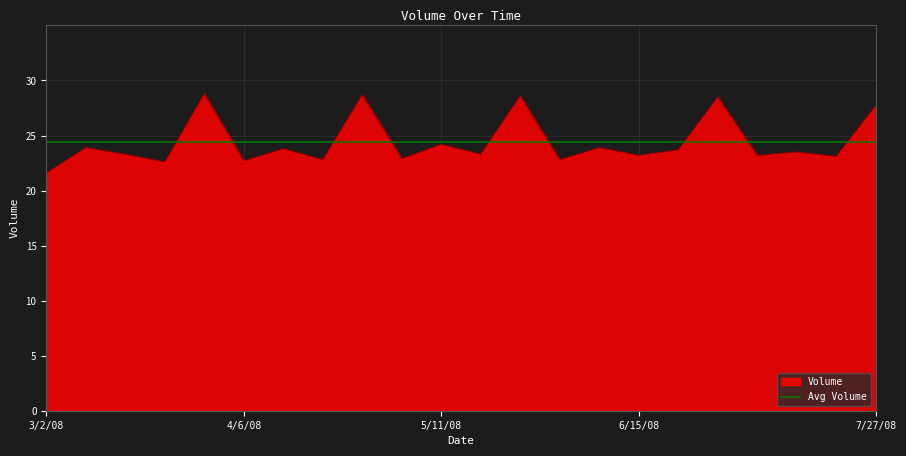

Rank the categories by value from highest to lowest.

3/30/08, 4/27/08, 5/25/08, 6/29/08, 7/27/08, 5/11/08, 3/9/08, 6/8/08, 4/13/08, 6/22/08, 7/13/08, 3/16/08, 5/18/08, 6/15/08, 7/6/08, 7/20/08, 5/4/08, 4/20/08, 6/1/08, 4/6/08, 3/23/08, 3/2/08